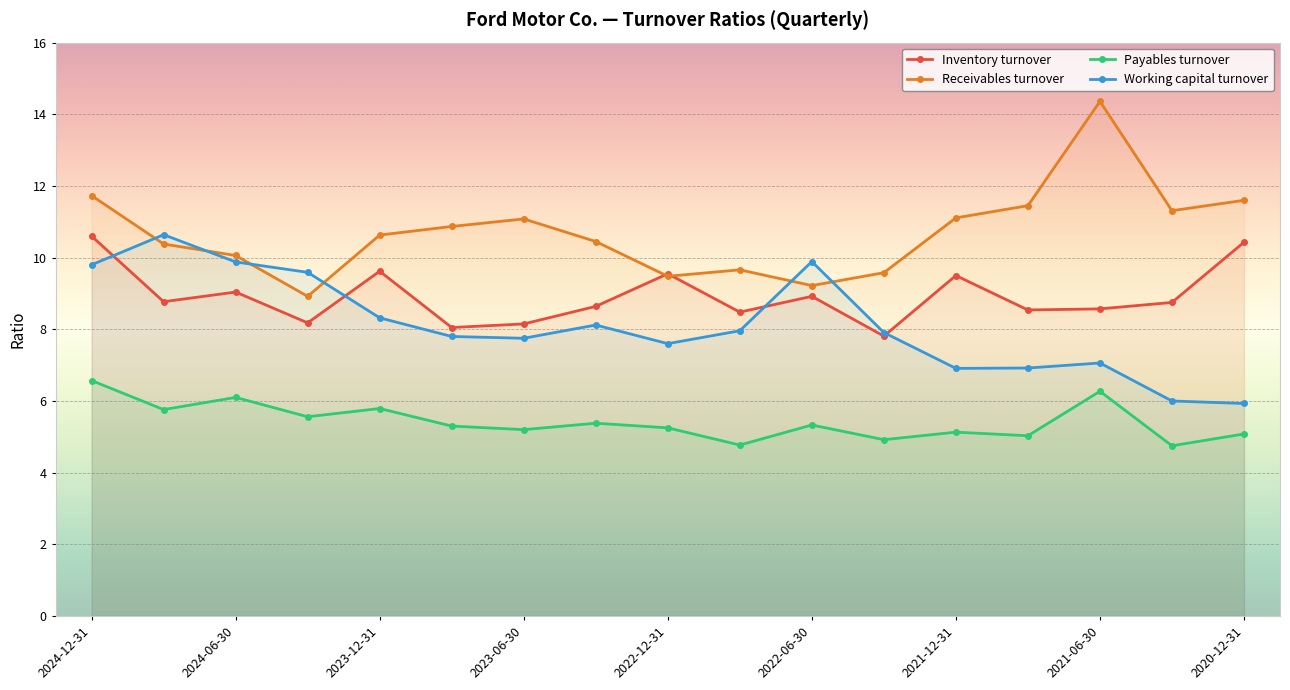

True or false: Receivables turnover has more than 0 interior local peaks.

True